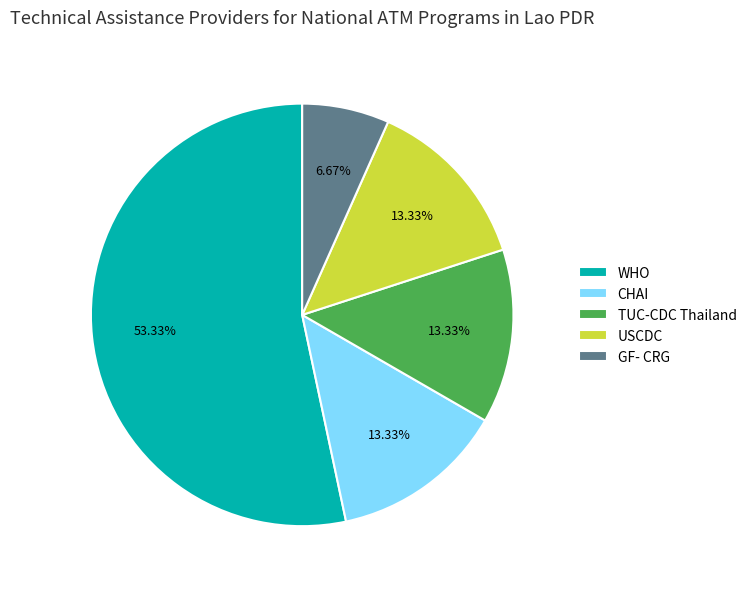

To the nearest percent, what is the combined percentage of GF- CRG and TUC-CDC Thailand?

20%